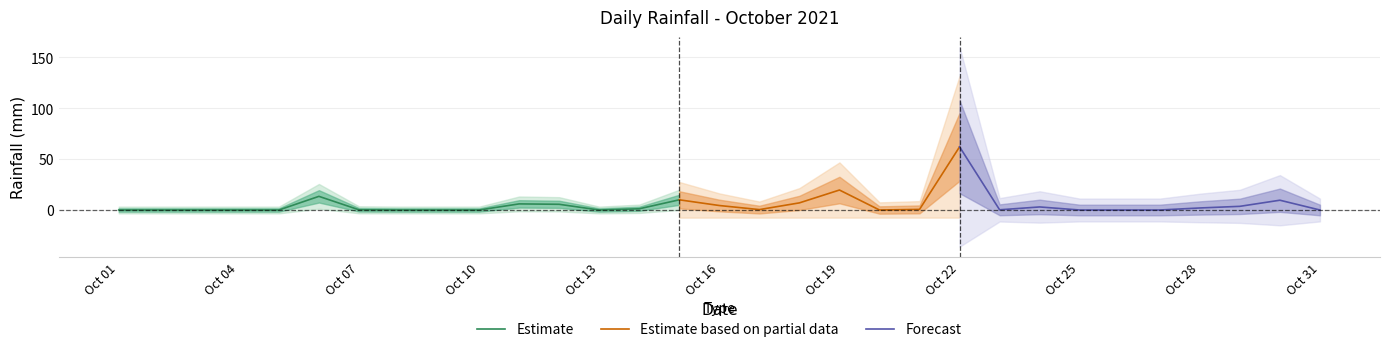

Count the number of categories in the chart.

31